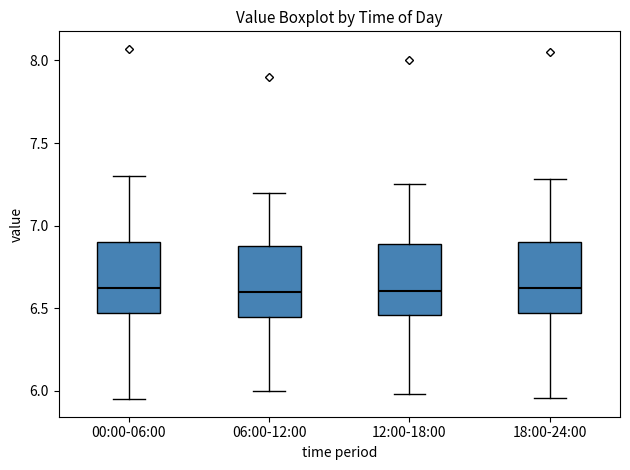

Reading left to right, read every box against the y-axis: the position of its median line, the range the box covers, and the ends of its whiskers. The values are not printed on the chart, so give them approximately, as read against the axis.

00:00-06:00: median 6.65, box 6.45 to 6.90, whiskers 5.95 to 7.30
06:00-12:00: median 6.60, box 6.45 to 6.90, whiskers 6.00 to 7.20
12:00-18:00: median 6.60, box 6.45 to 6.90, whiskers 6.00 to 7.25
18:00-24:00: median 6.60, box 6.45 to 6.90, whiskers 5.95 to 7.30